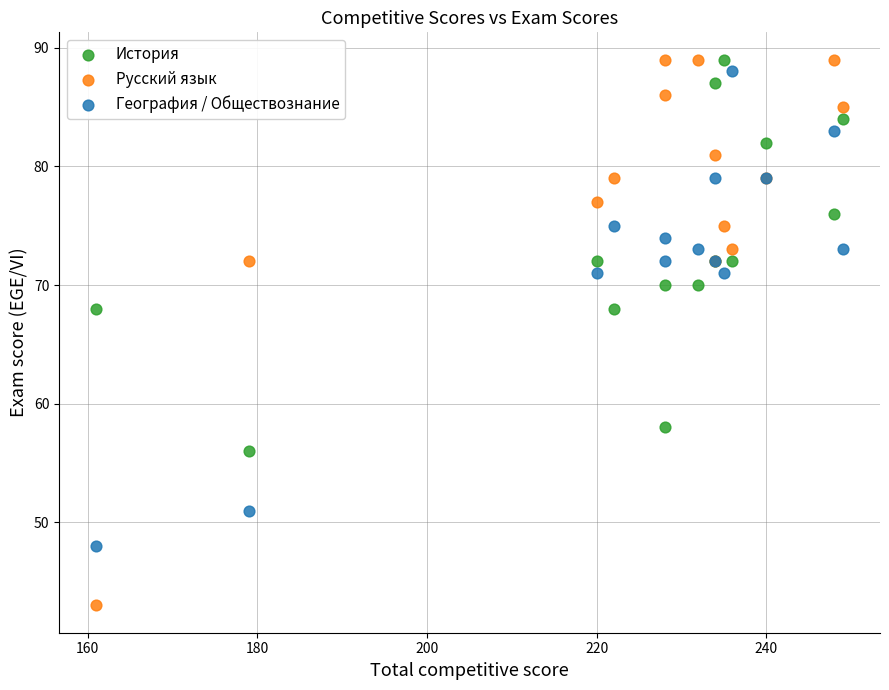

What is the X range (max minus min) for the scatter plot?

88